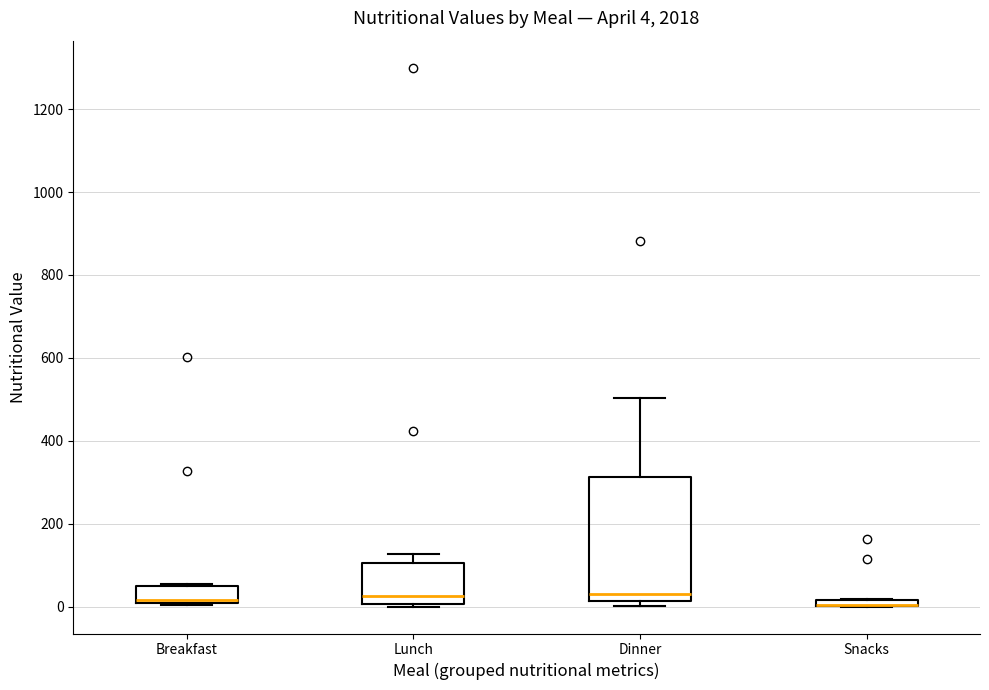

Which box is the tallest, from its lower edge to its upper edge?

Dinner